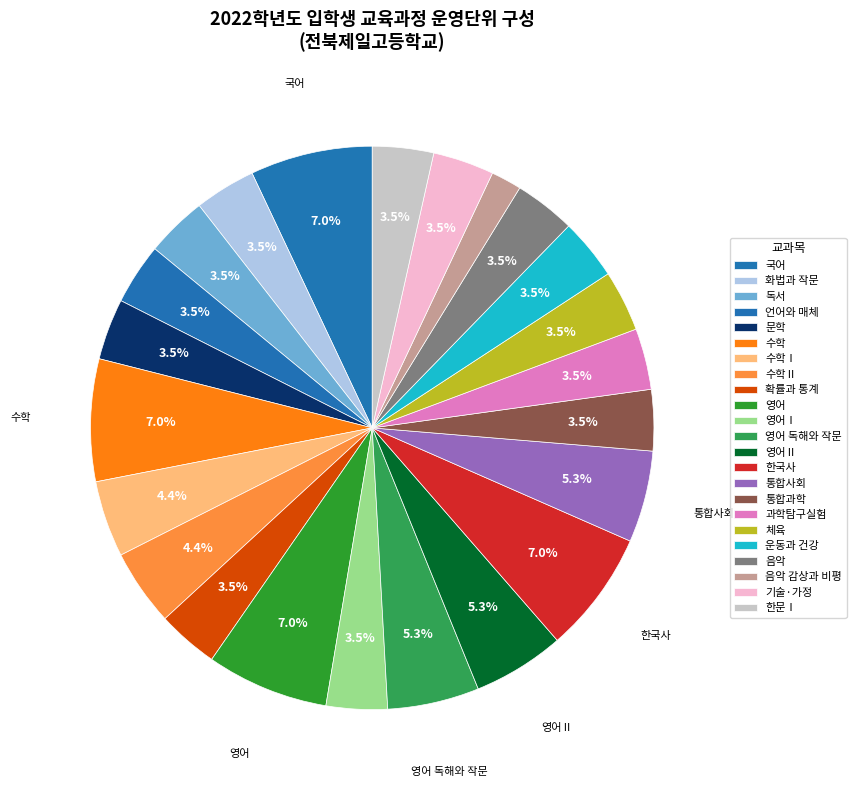

To the nearest percent, what is the combined percentage of 영어Ⅰ and 음악 감상과 비평?

5%